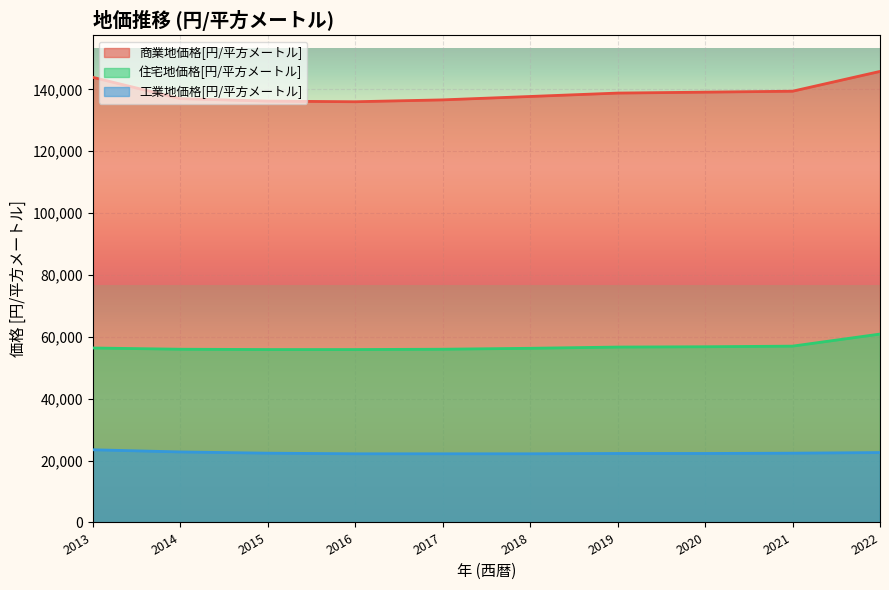

What are all the series names shown in the legend?

商業地価格[円/平方メートル], 住宅地価格[円/平方メートル], 工業地価格[円/平方メートル]